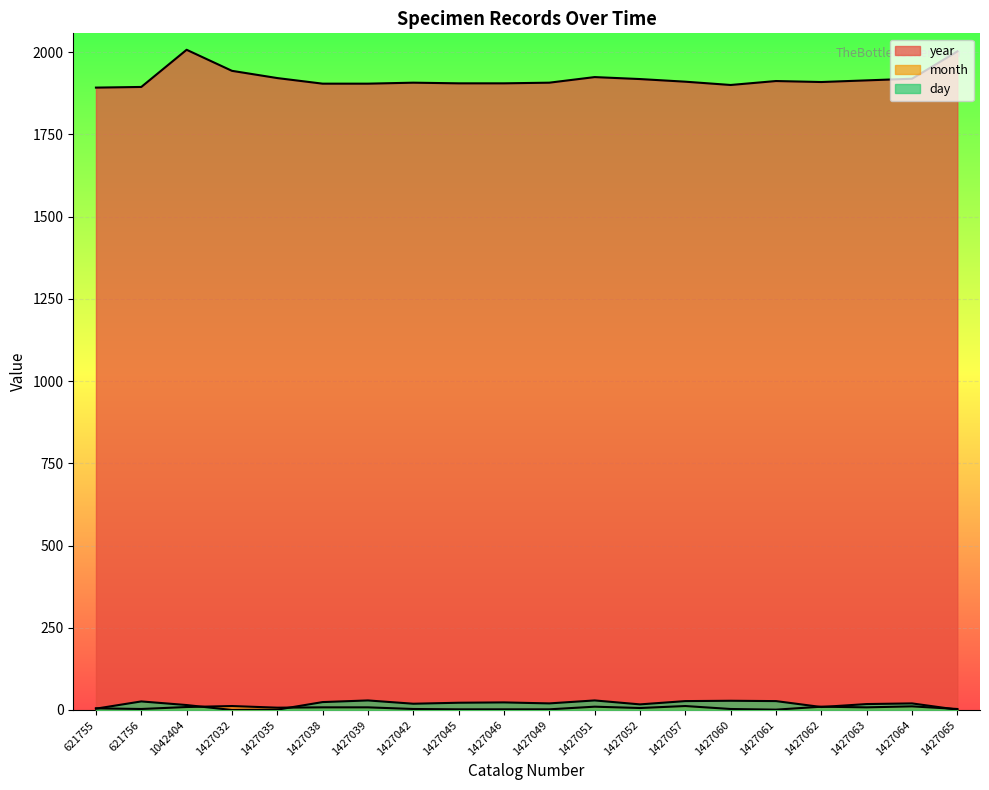

What is the value of the day point at the 8th from the left?

19